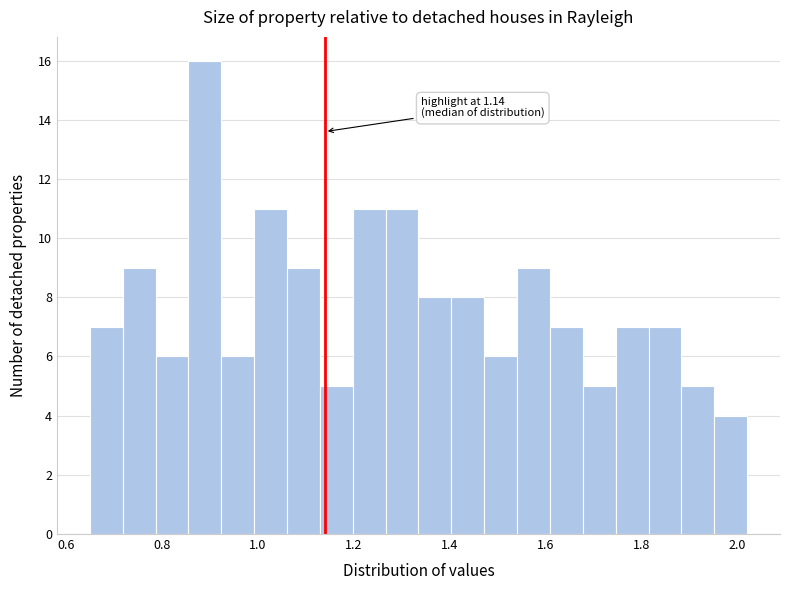

Read against the x-axis, roughly where is the centre of the tallest bar?

0.88